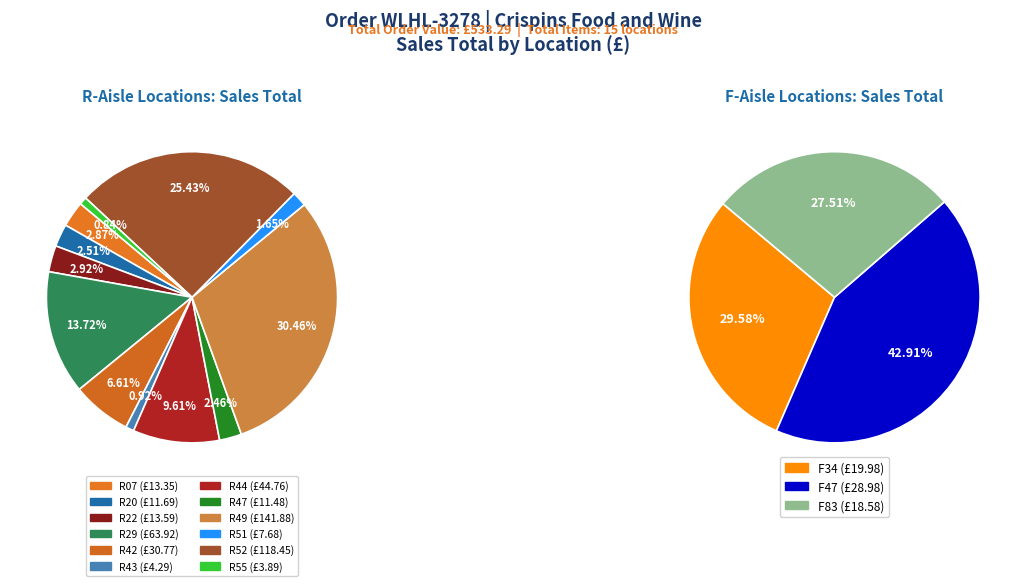

Which slice is the largest?

R49